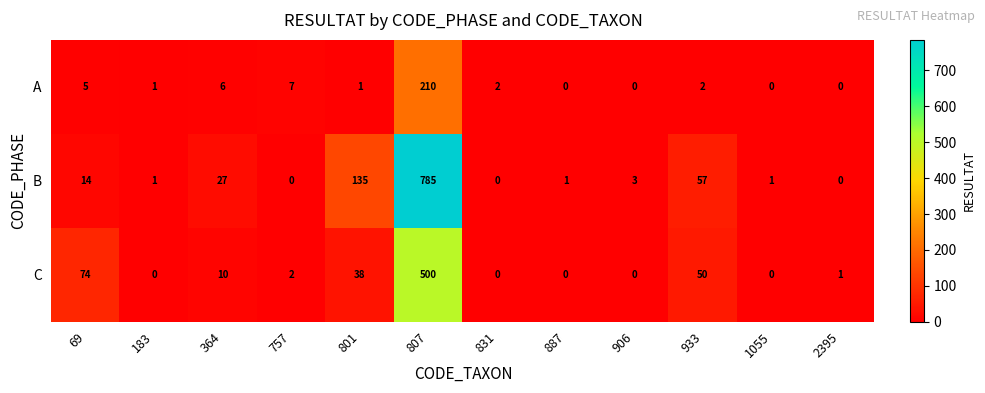

At which category is the sum across all series the highest?

807